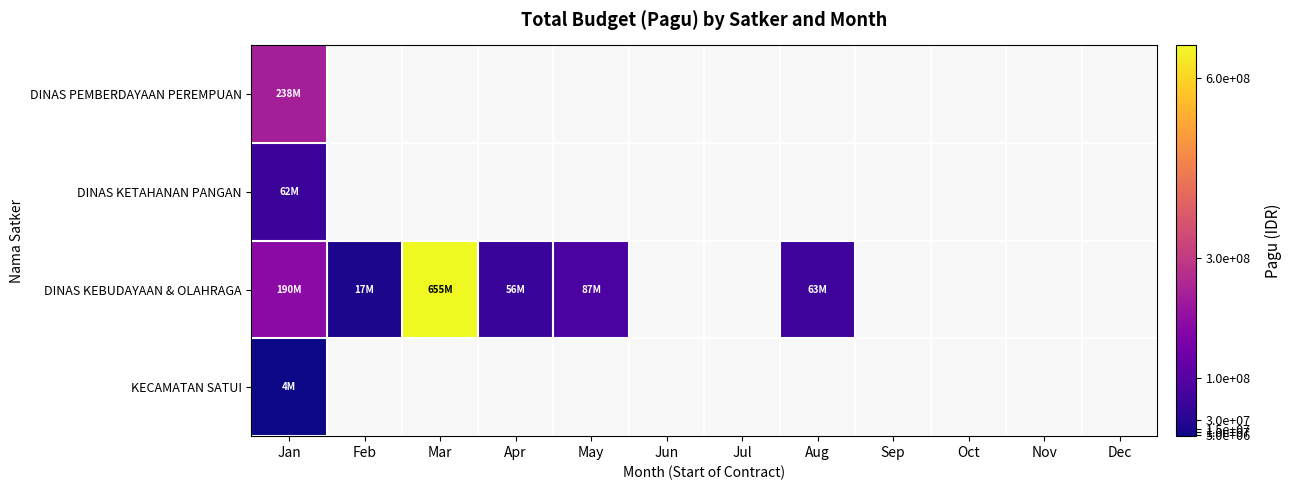

What is the smallest value displayed?

3600000.0